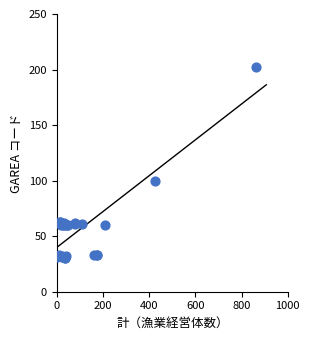

What Y value in the scatter plot is closest to 116?

100